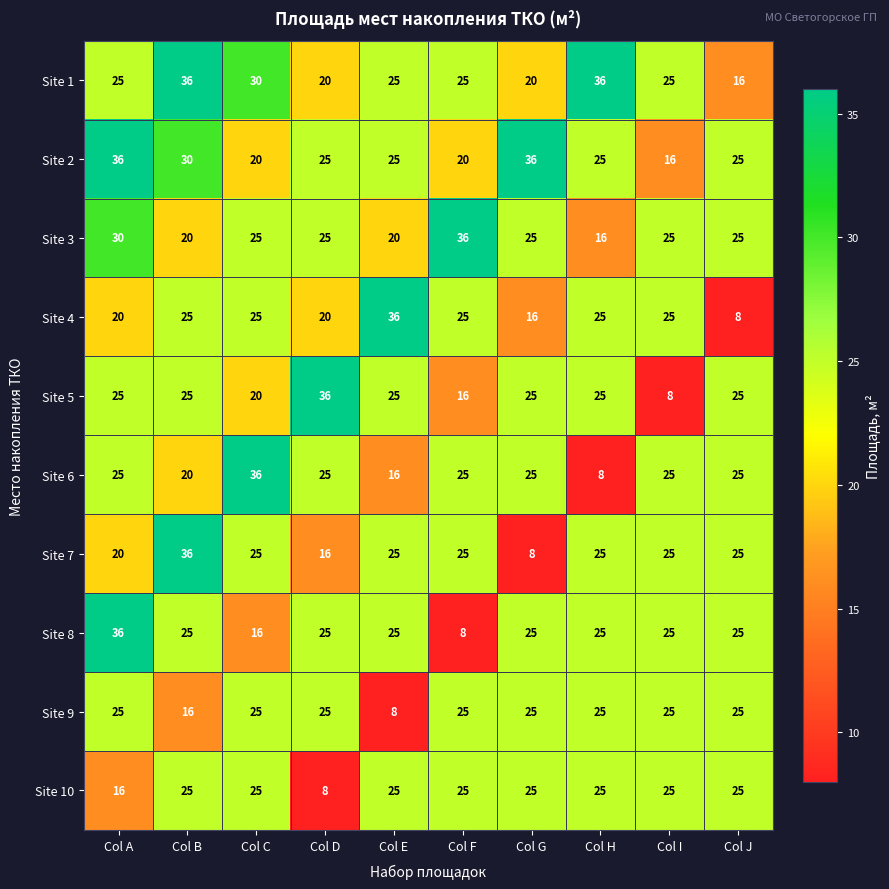

What is the difference between the Site 10 values at Col C and Col A?

9